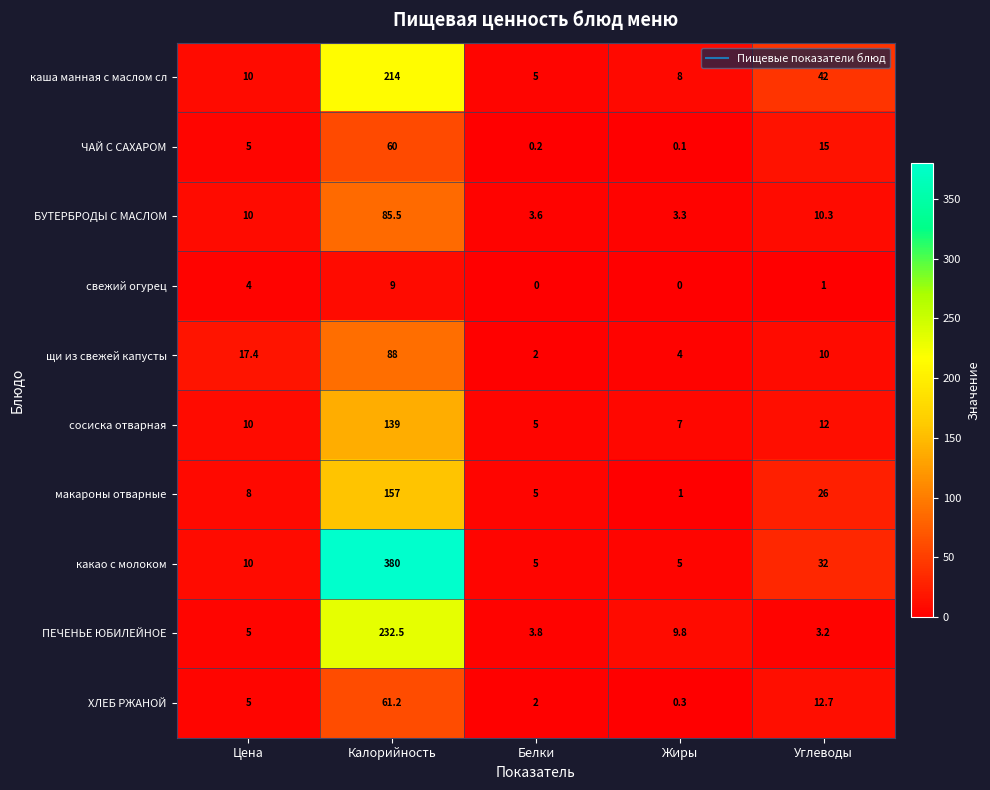

At which label does щи из свежей капусты reach its minimum?

Белки